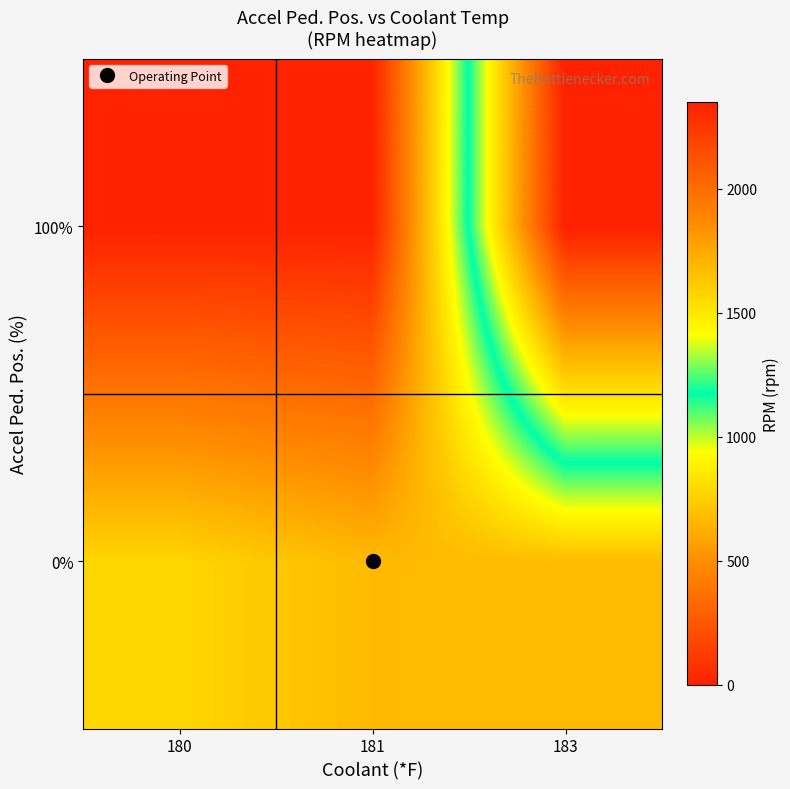

Which category has the highest value across all series?

183